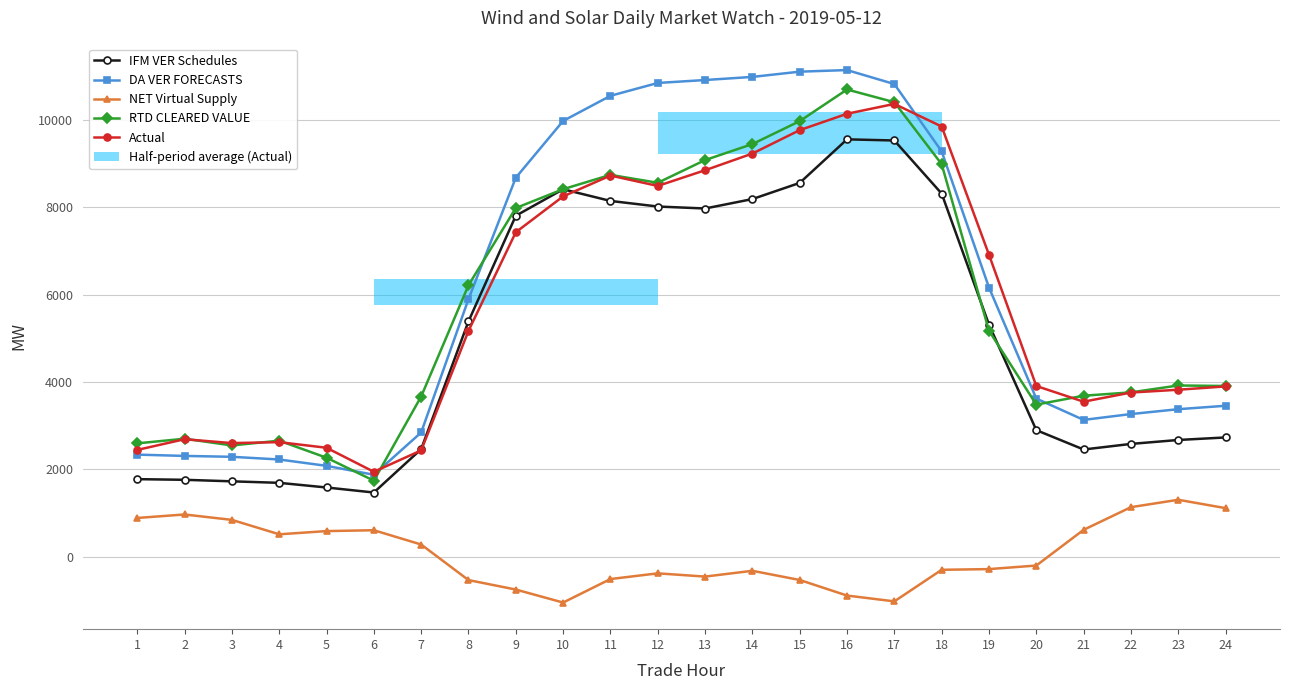

The value of NET Virtual Supply at 19 is -458.2. True or false?

False